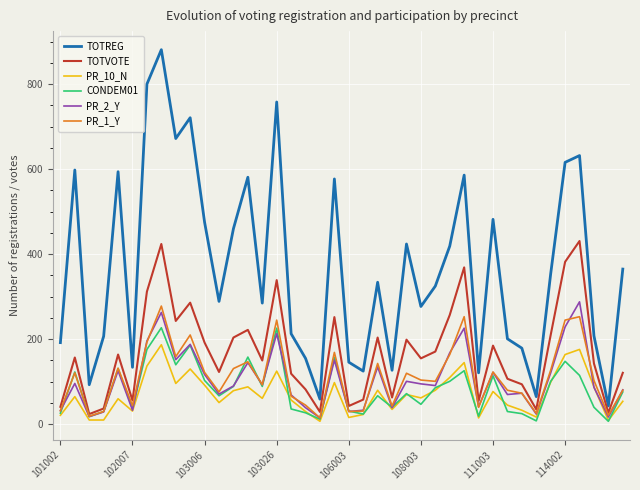

True or false: PR_2_Y and TOTREG intersect in this chart.

False